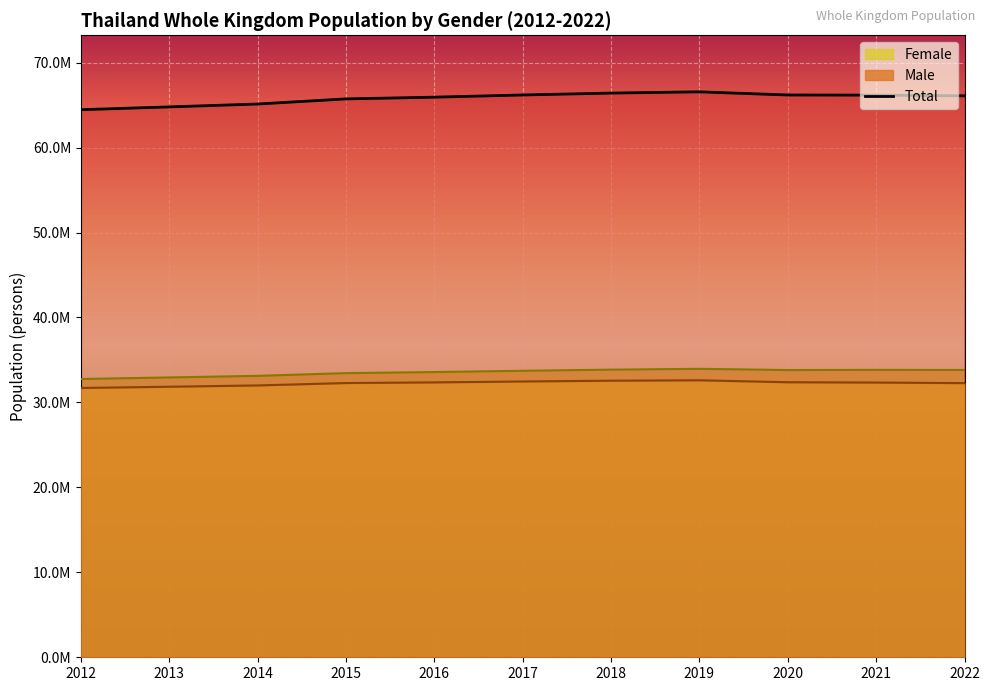

Approximately how many times larger is the value at 2015 compared to 2021?

1.0